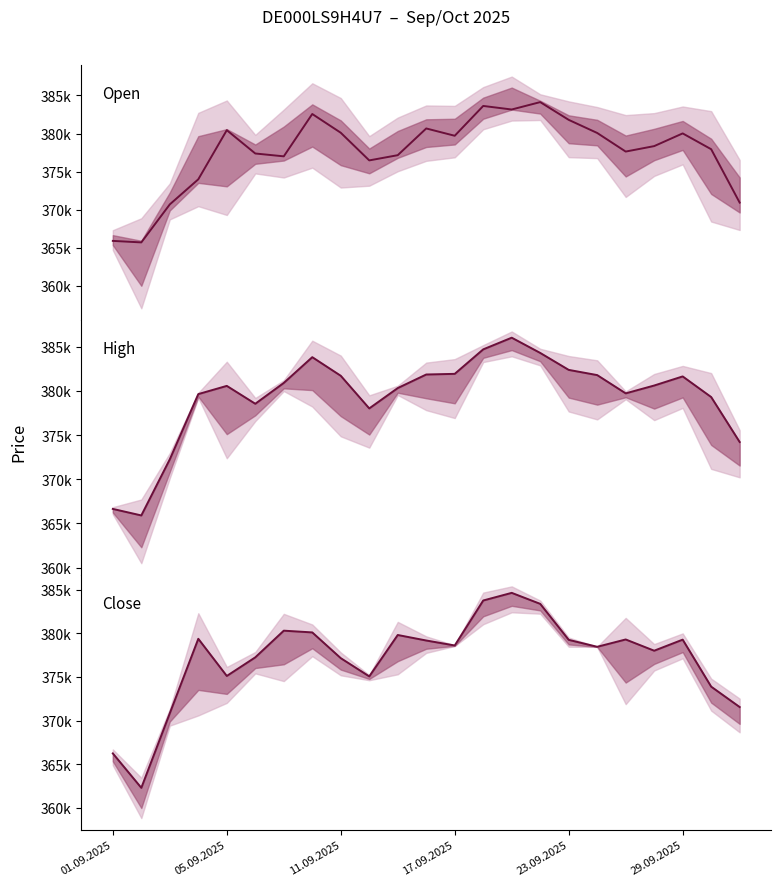

What is the value of the Open point at the 22nd from the left?

377937